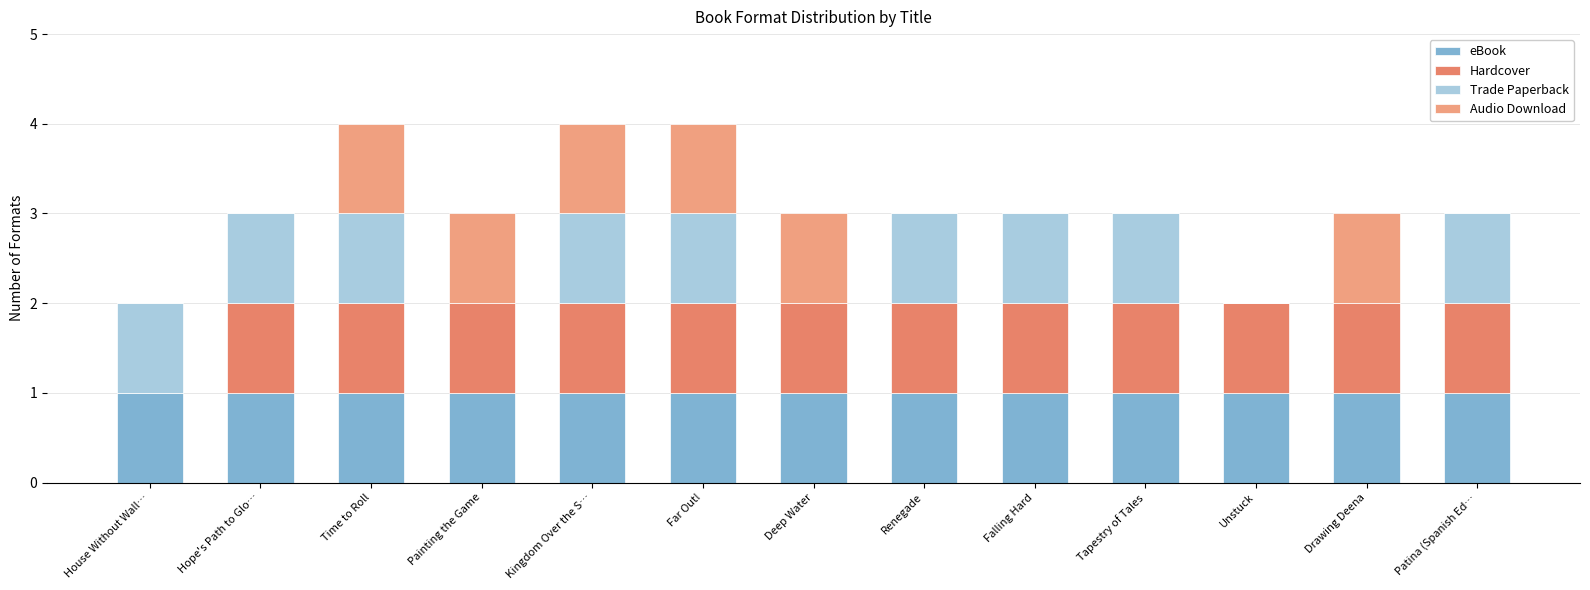

Are the bars grouped side by side (vs. stacked)?

No